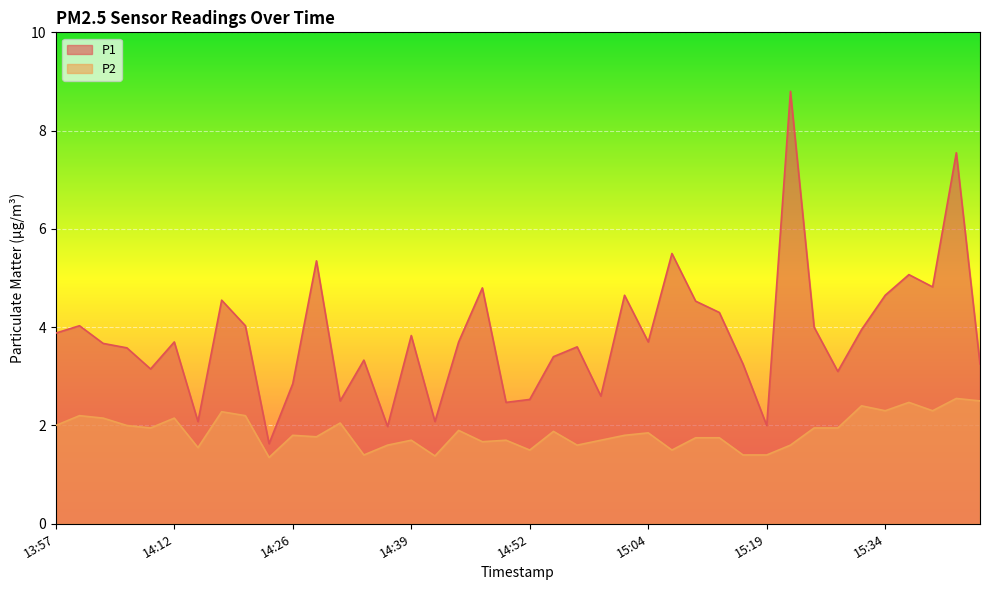

How many interior local peaks does the P2 series have?

13